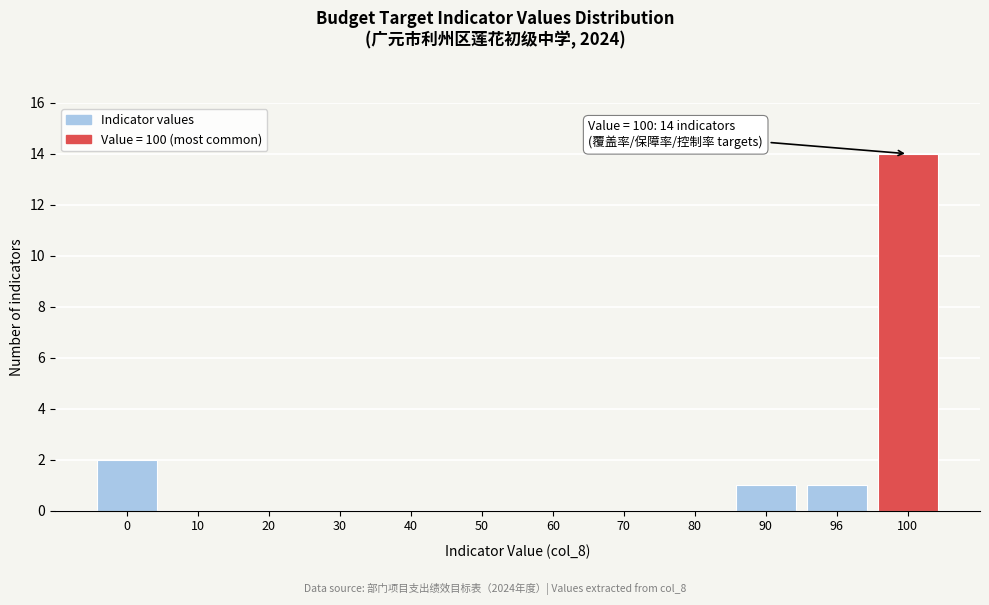

Reading left to right, list all the values displayed in this chart.

0=2	10=0	20=0	30=0	40=0	50=0	60=0	70=0	80=0	90=1	96=1	100=14